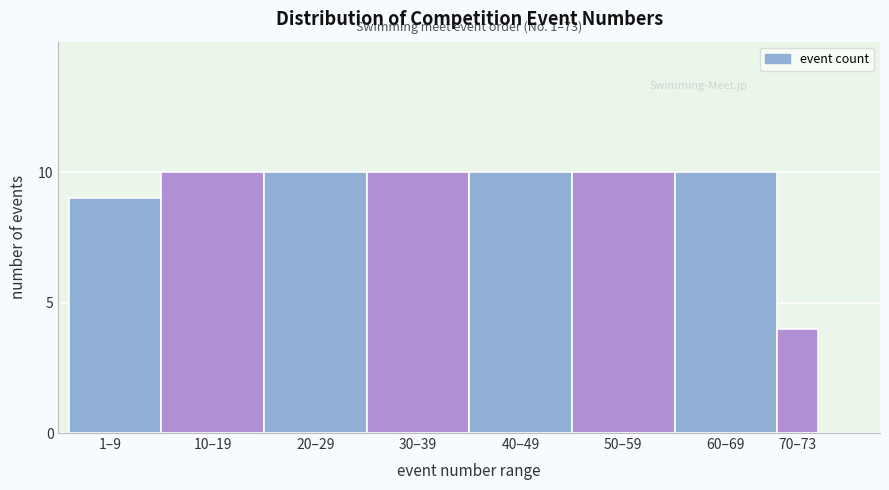

Reading right to left, transcribe all the data shown in this chart.

70–73=4	60–69=10	50–59=10	40–49=10	30–39=10	20–29=10	10–19=10	1–9=9